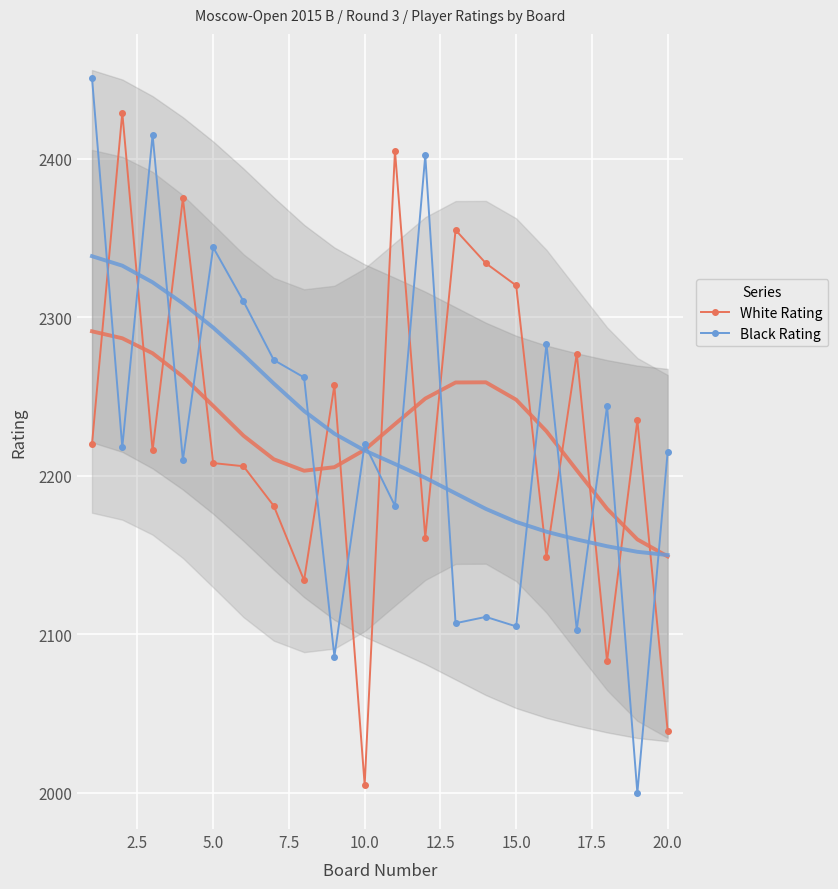

What is the sum of all Black Rating values?

44540